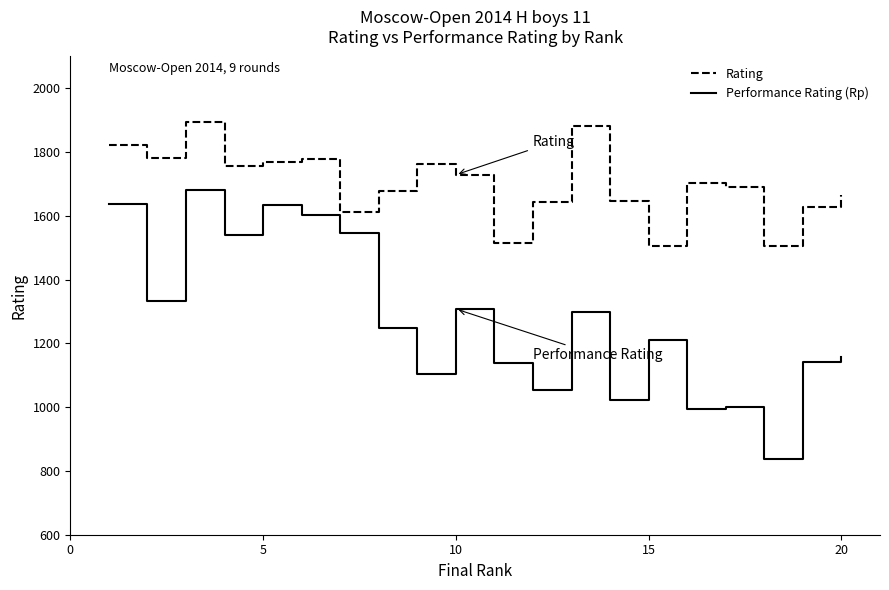

Which series has the largest total across all categories?

Rating